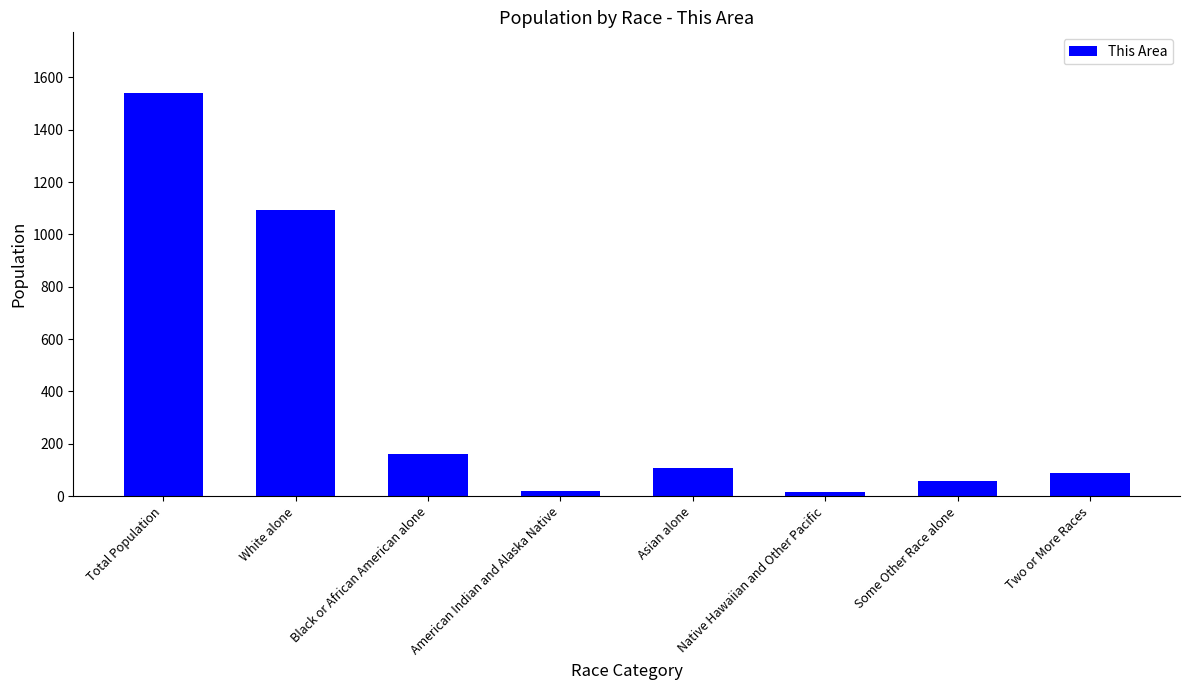

What is the maximum value shown in the chart?

1541